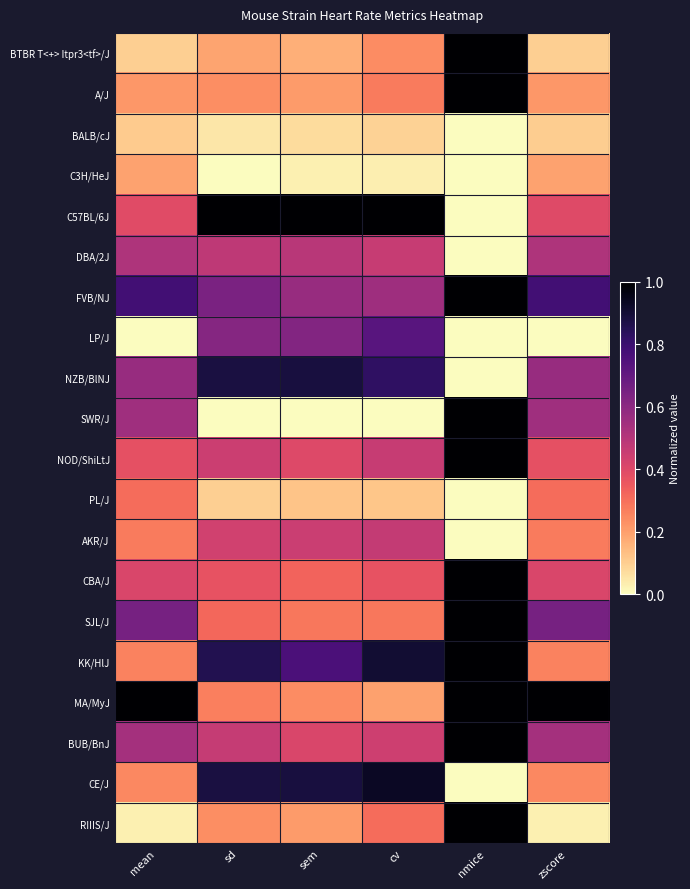

Which category has the highest value across all series?

nmice